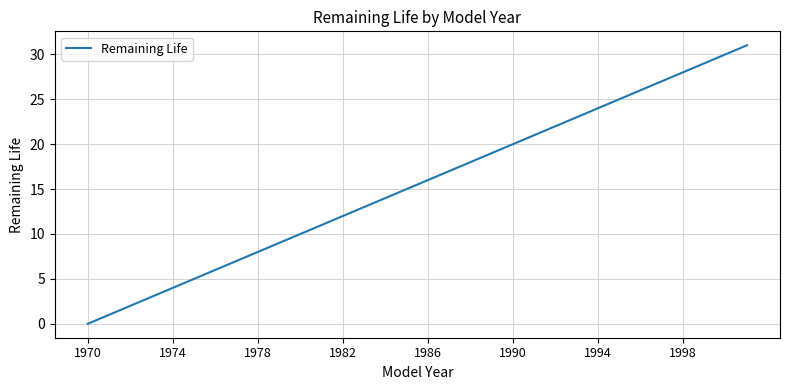

Is this an area chart (filled region under the line)?

No